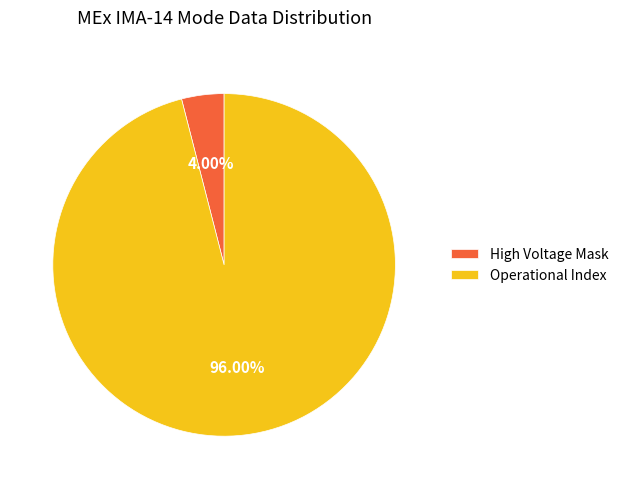

Which category accounts for the majority?

Operational Index